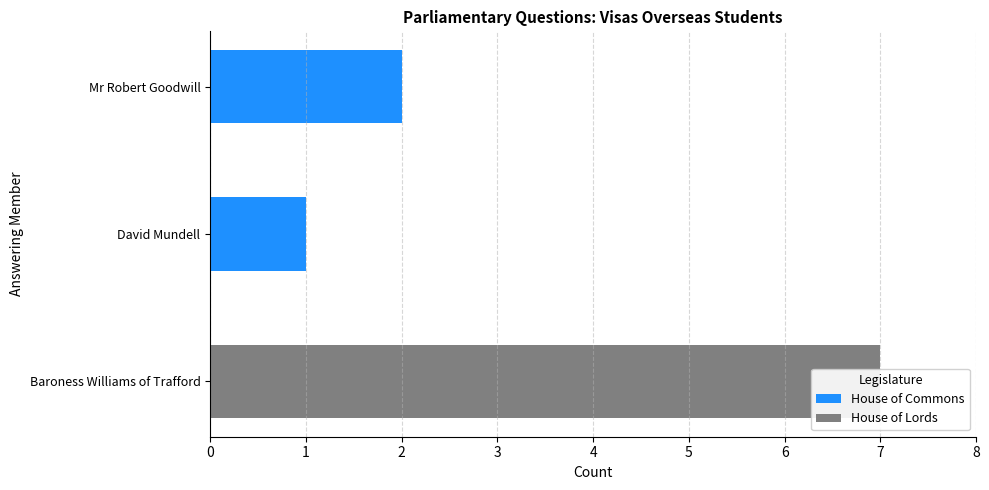

What is the total value across all series at Mr Robert Goodwill?

2